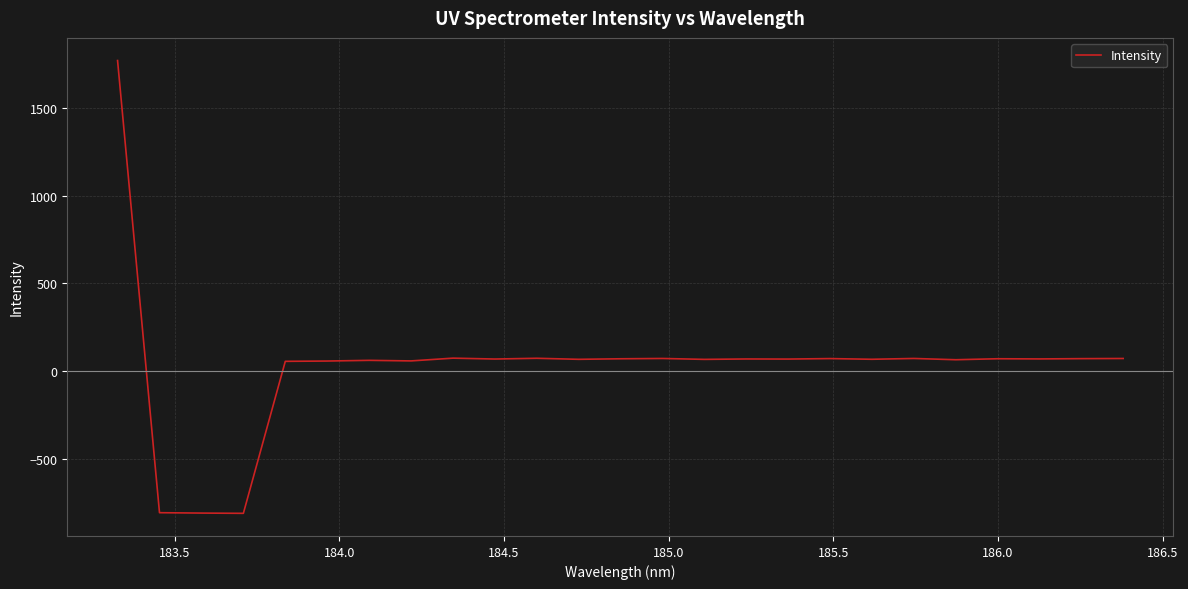

What is the difference between the maximum and minimum values?

2575.0